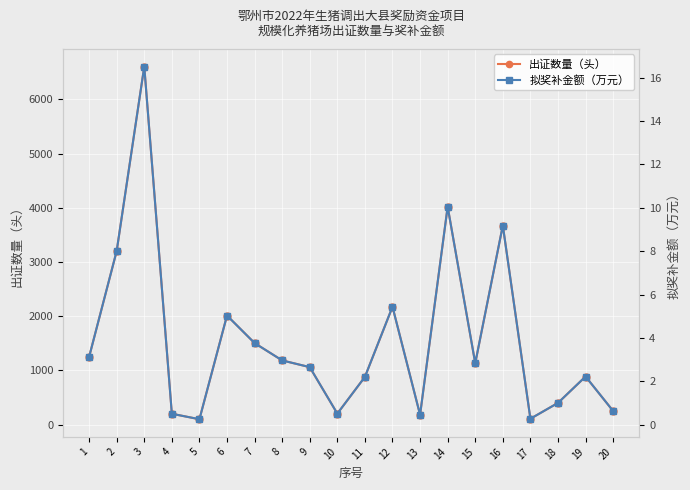

True or false: 出证数量（头） has a value of 109.0 at 17.

True